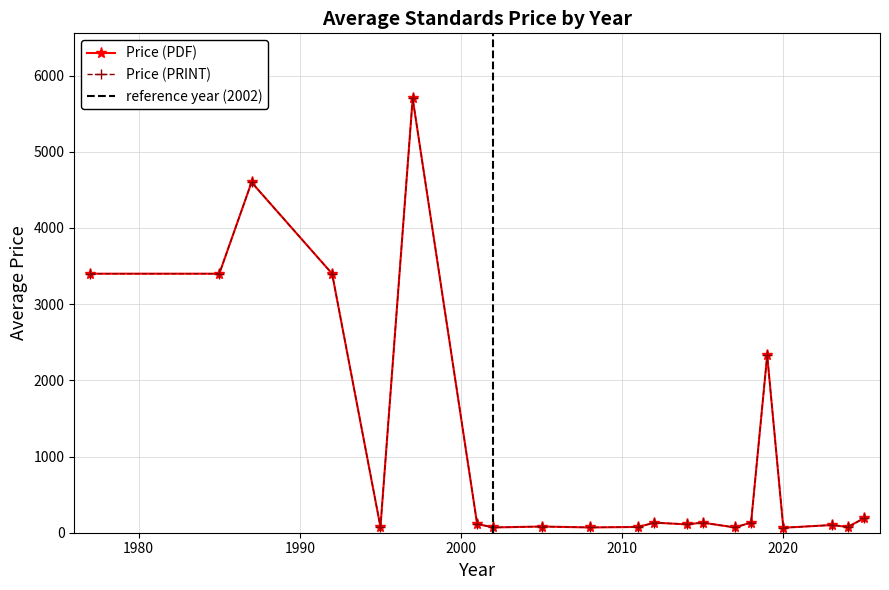

In Price (PDF), how many points are lower than both neighbors (excluding endpoints)?

9